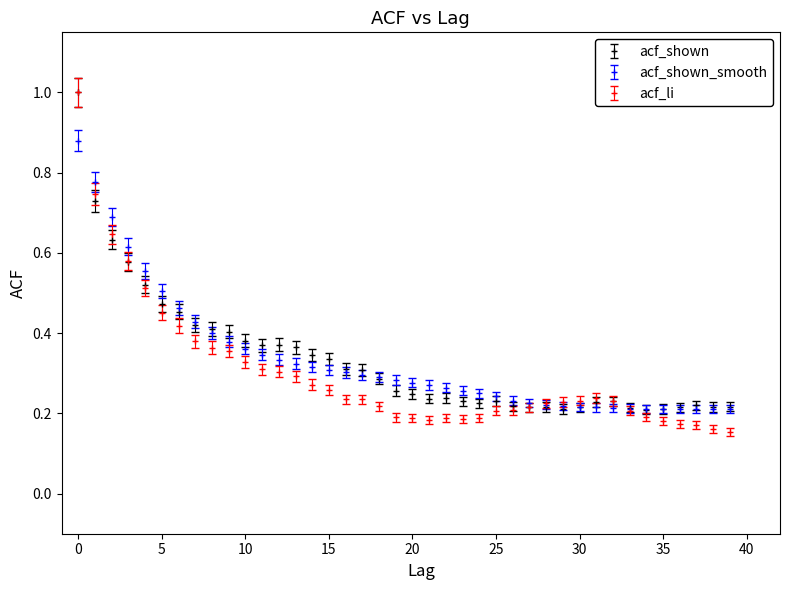

Which series has the widest spread of values?

acf_li